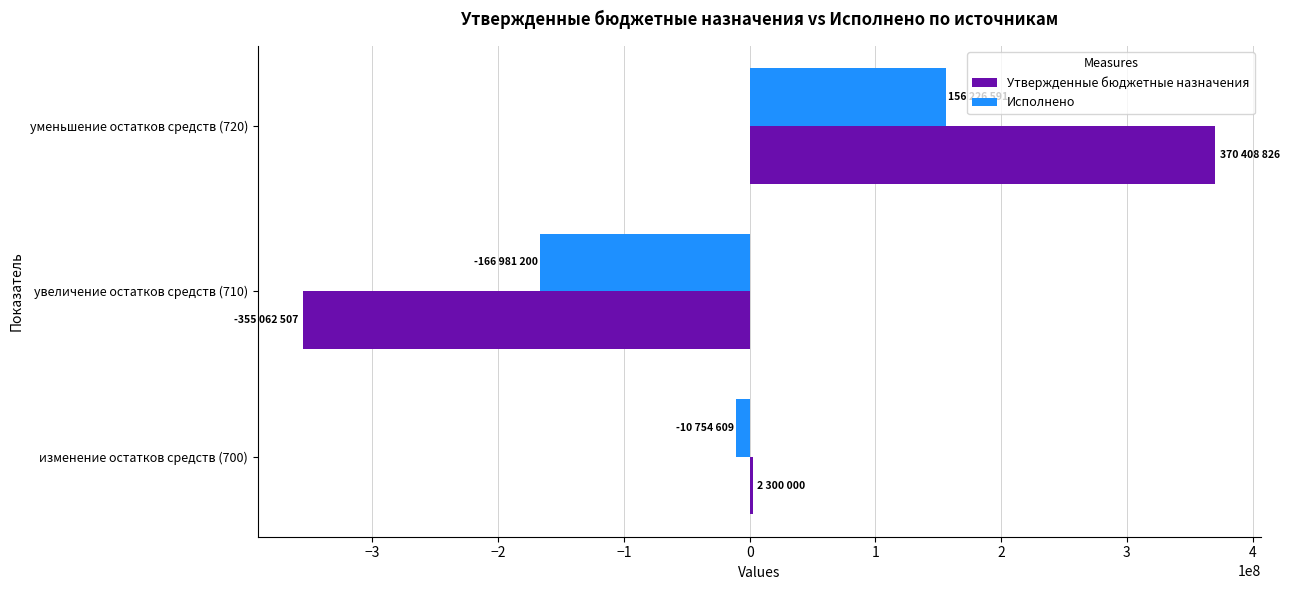

Is the value of Утвержденные бюджетные назначения at увеличение остатков средств (710) greater than the value of Исполнено at изменение остатков средств (700)?

No